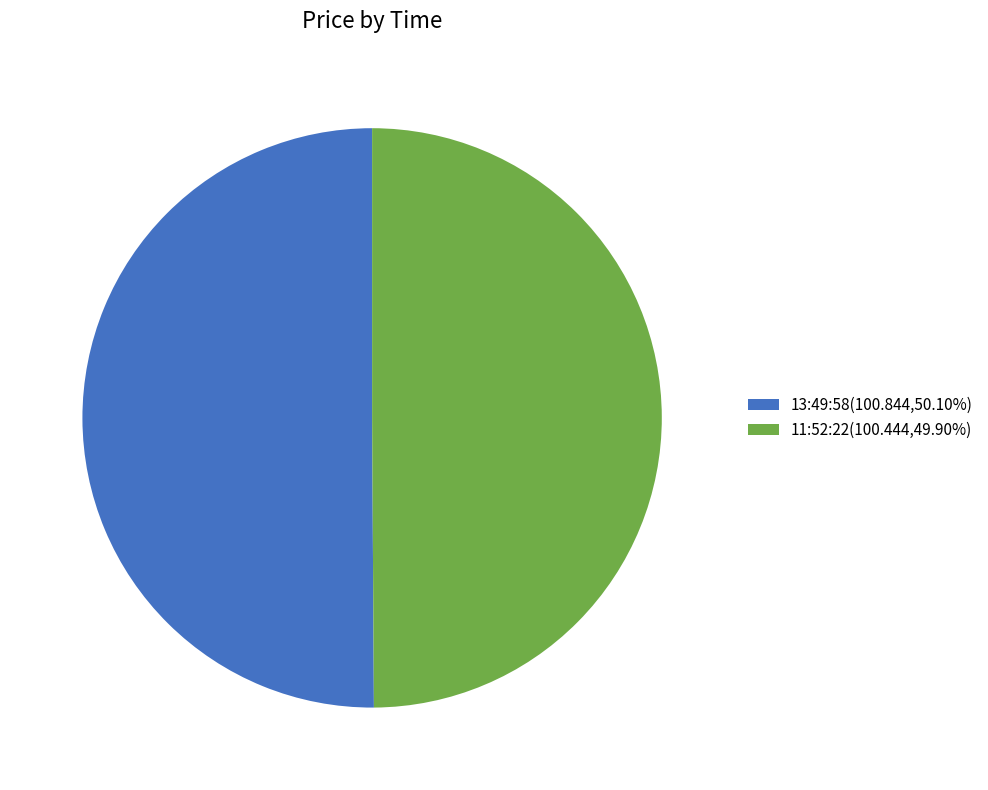

How many slices are in this pie chart?

2